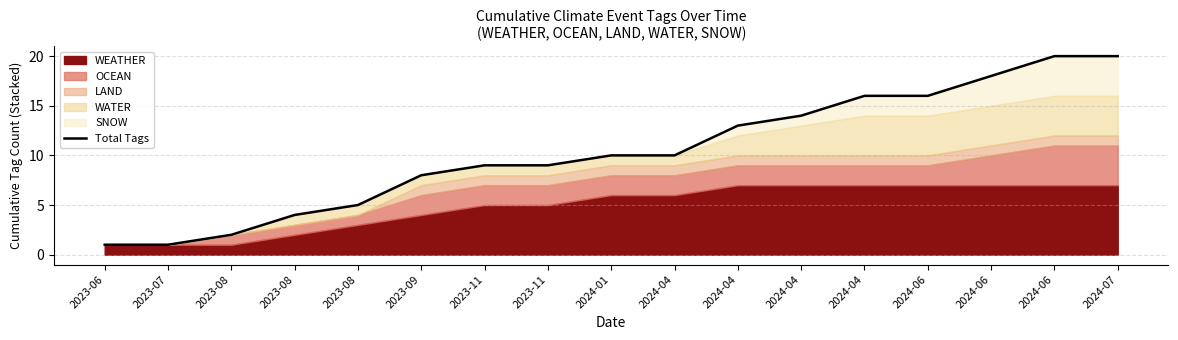

List the labels in order of value, smallest first.

2023-06, 2023-07, 2023-08, 2023-08, 2023-08, 2023-09, 2023-11, 2023-11, 2024-01, 2024-04, 2024-04, 2024-04, 2024-04, 2024-06, 2024-06, 2024-06, 2024-07